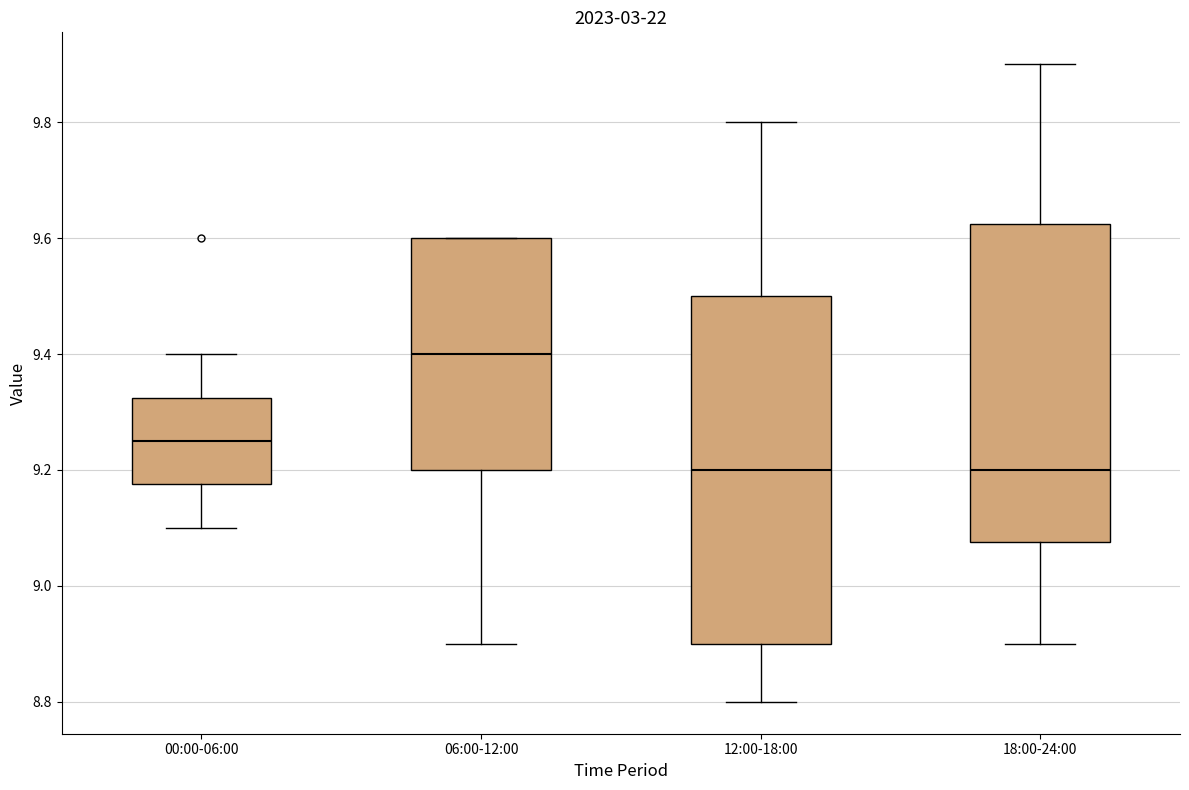

Reading left to right, read every box against the y-axis: the position of its median line, the range the box covers, and the ends of its whiskers. The values are not printed on the chart, so give them approximately, as read against the axis.

00:00-06:00: median 9.26, box 9.18 to 9.32, whiskers 9.10 to 9.40
06:00-12:00: median 9.40, box 9.20 to 9.60, whiskers 8.90 to 9.60
12:00-18:00: median 9.20, box 8.90 to 9.50, whiskers 8.80 to 9.80
18:00-24:00: median 9.20, box 9.08 to 9.62, whiskers 8.90 to 9.90